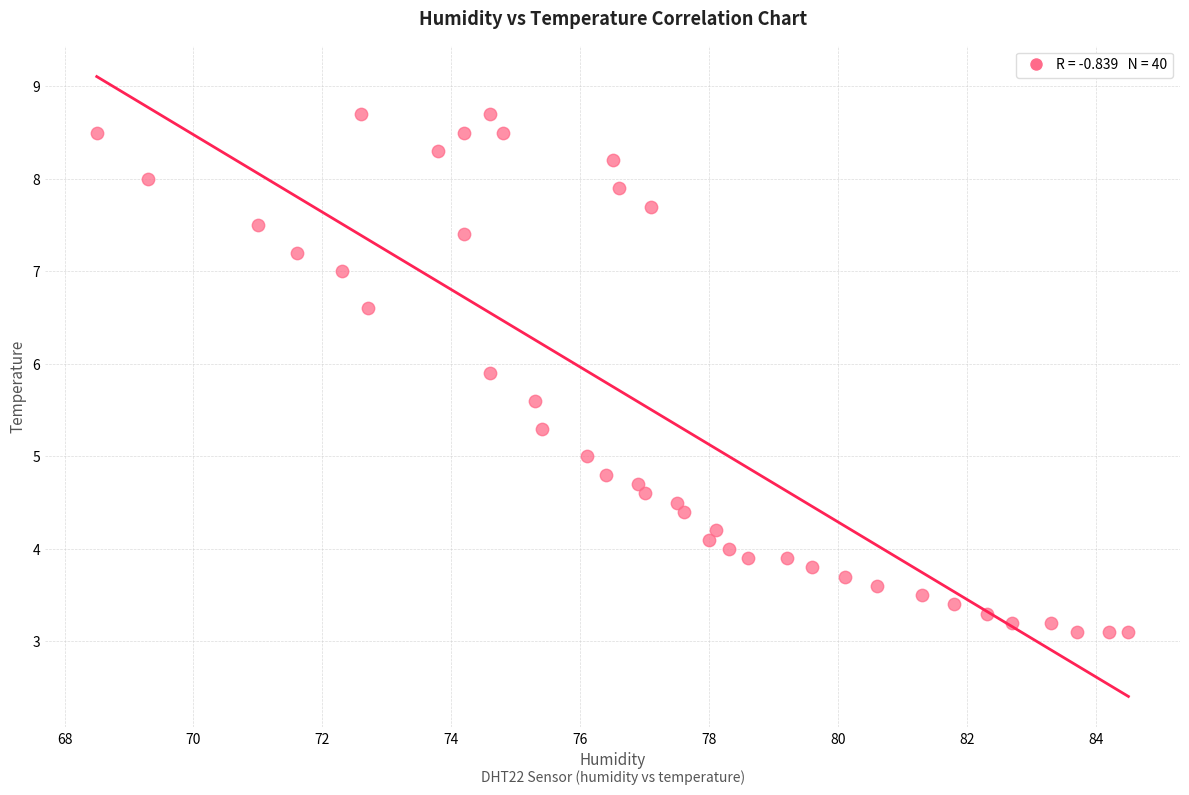

What is the range of Y values (max minus min)?

5.6